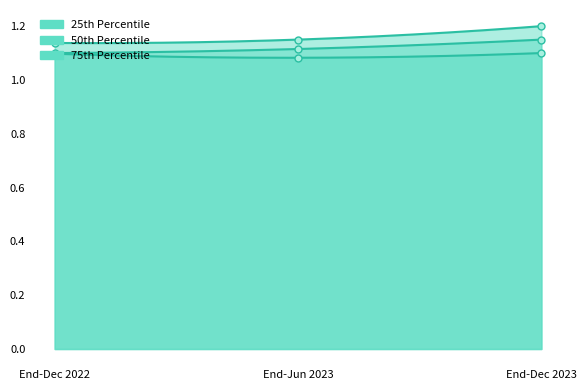

Between End-Jun 2023 and End-Dec 2022, which is larger?

End-Dec 2022